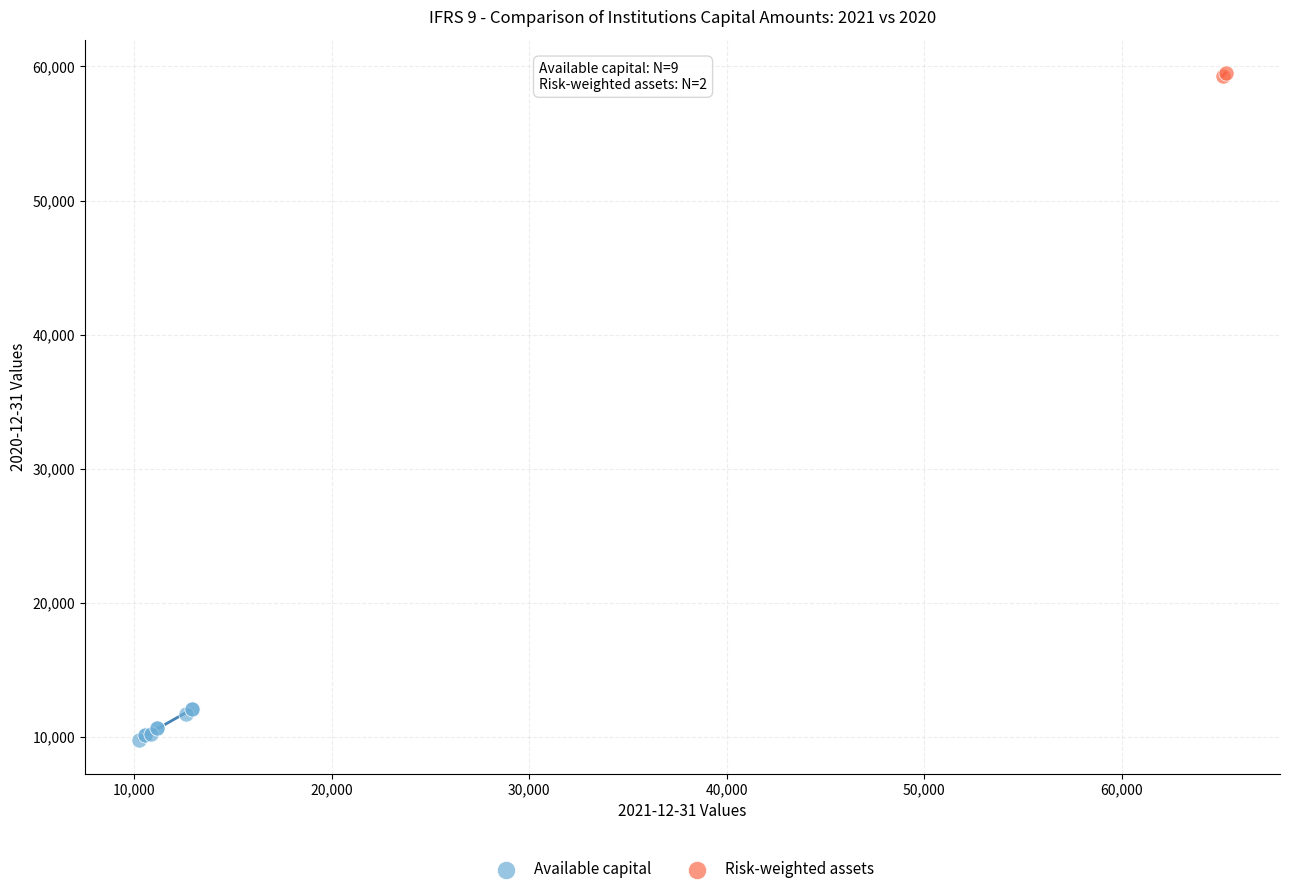

What are all the series names shown in the legend?

Available capital, Risk-weighted assets